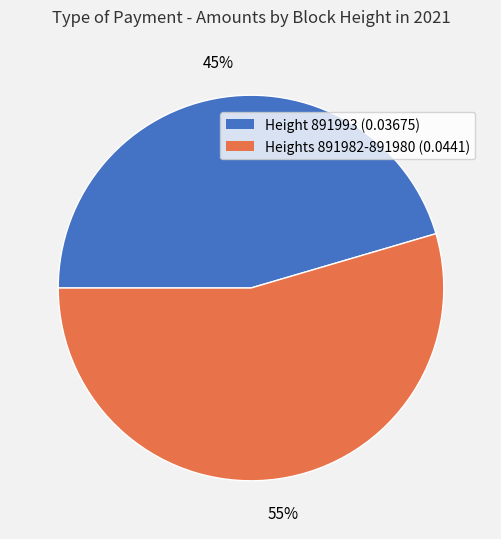

To the nearest percent, what is the average slice percentage?

50%